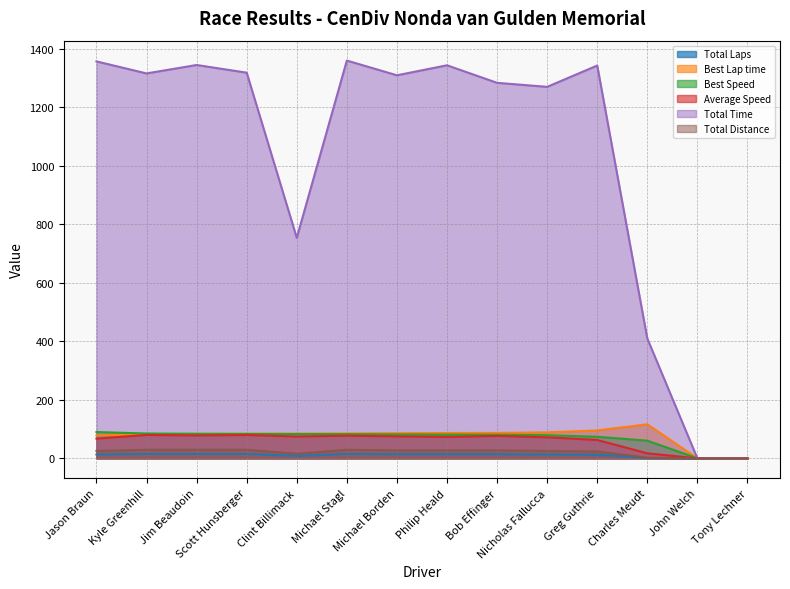

Which has a higher value, Michael Stagl or Jason Braun?

Michael Stagl